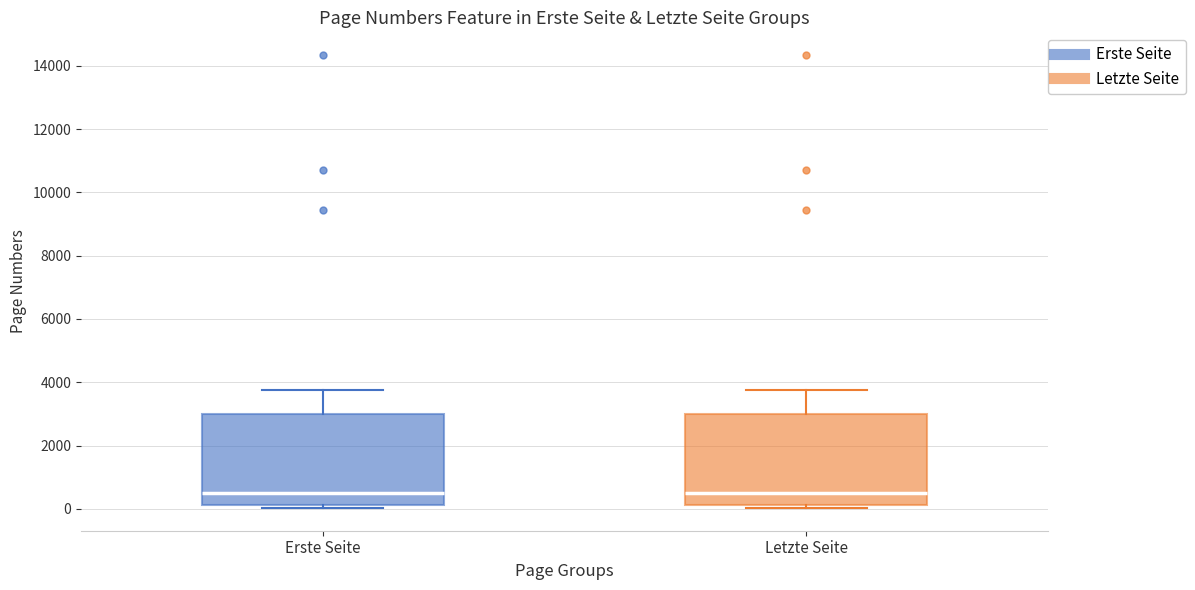

Where is the lower edge of the box for Letzte Seite on the y-axis? The values are not printed on the chart, so give them approximately, as read against the axis.

200